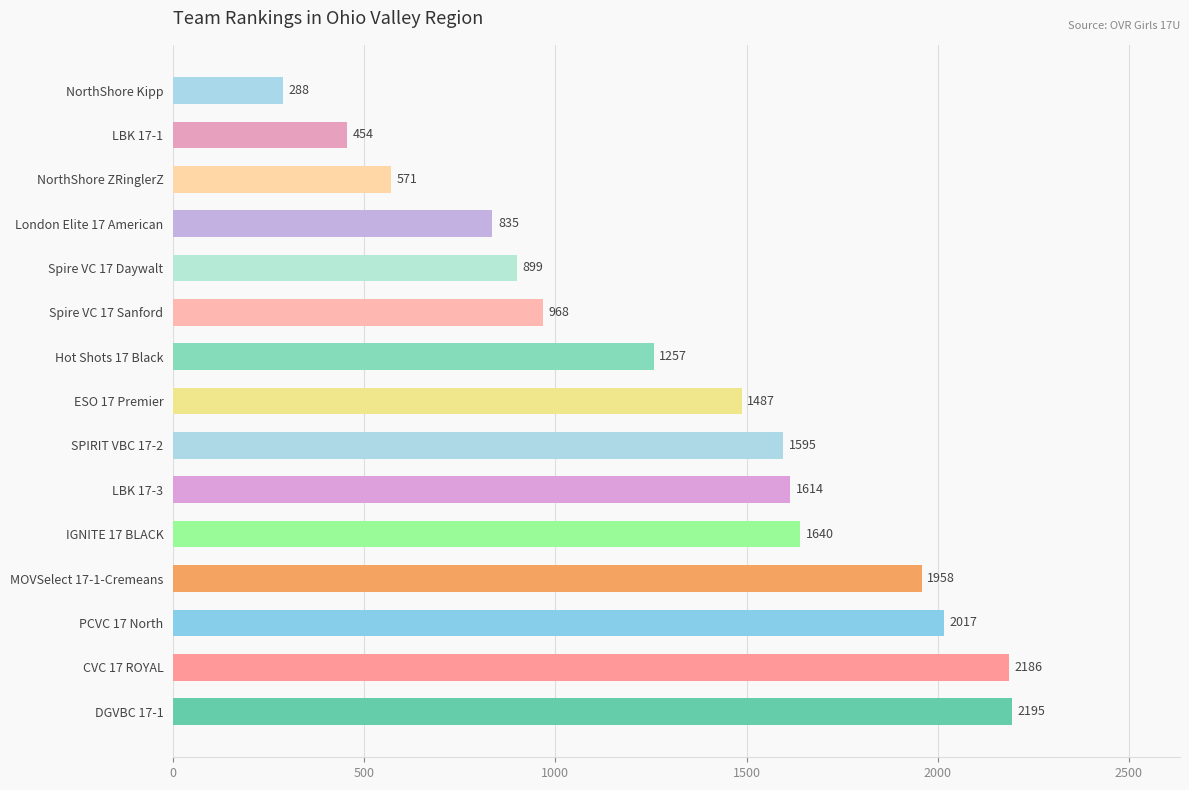

List the labels in order of value, smallest first.

NorthShore Kipp, LBK 17-1, NorthShore ZRinglerZ, London Elite 17 American, Spire VC 17 Daywalt, Spire VC 17 Sanford, Hot Shots 17 Black, ESO 17 Premier, SPIRIT VBC 17-2, LBK 17-3, IGNITE 17 BLACK, MOVSelect 17-1-Cremeans, PCVC 17 North, CVC 17 ROYAL, DGVBC 17-1